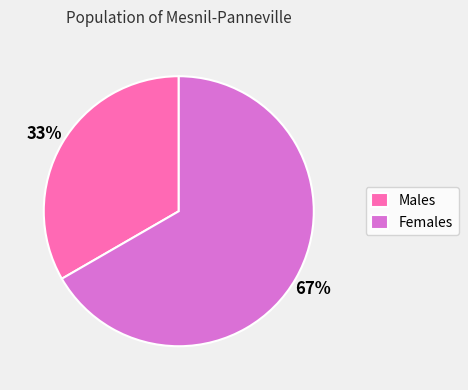

Combined, do Females and Males account for over 50%?

Yes